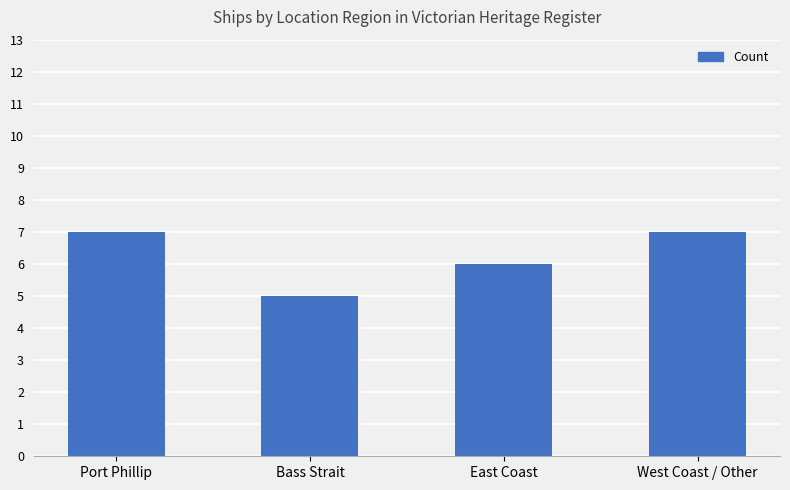

What is the label of the 3rd bar from the left?

East Coast